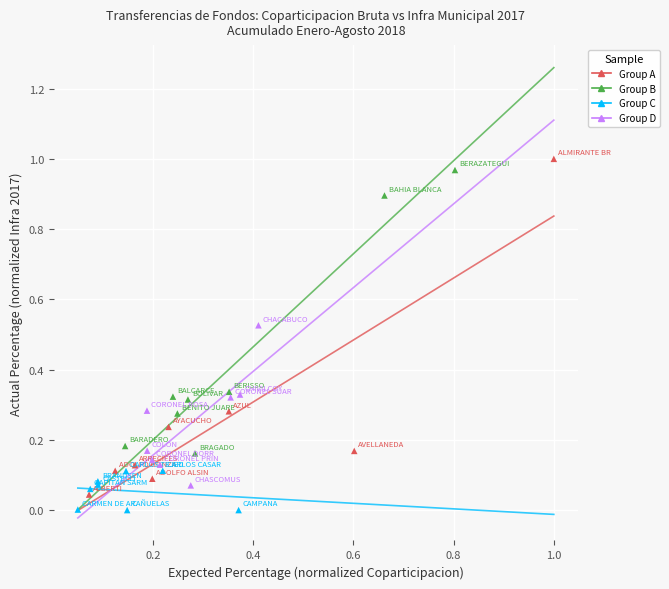

Which series has the largest Y range (max minus min)?

Group A